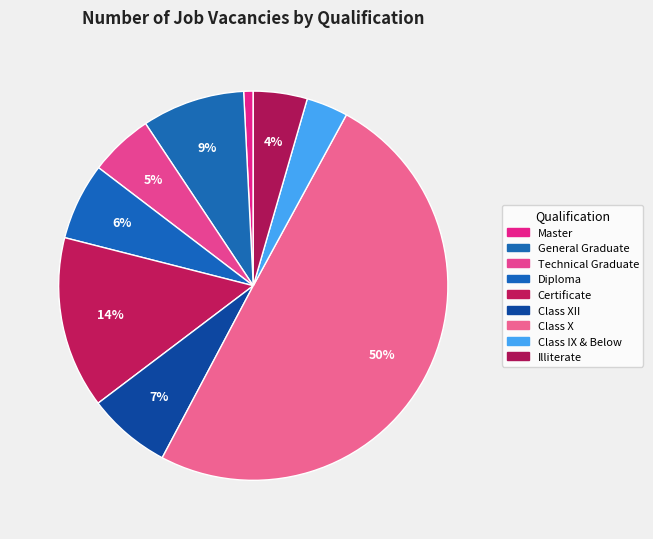

To the nearest percent, what is the combined percentage of Master and Class X?

51%